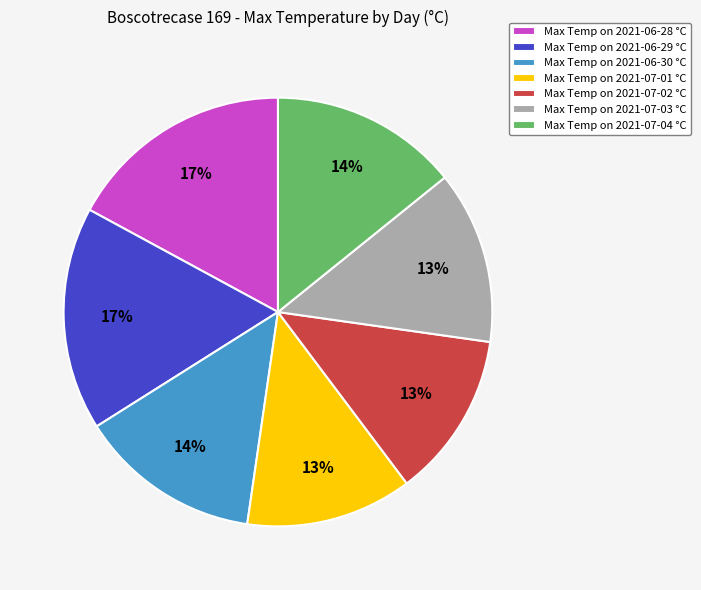

To the nearest percent, what portion does Max Temp on 2021-07-03 °C represent?

13%